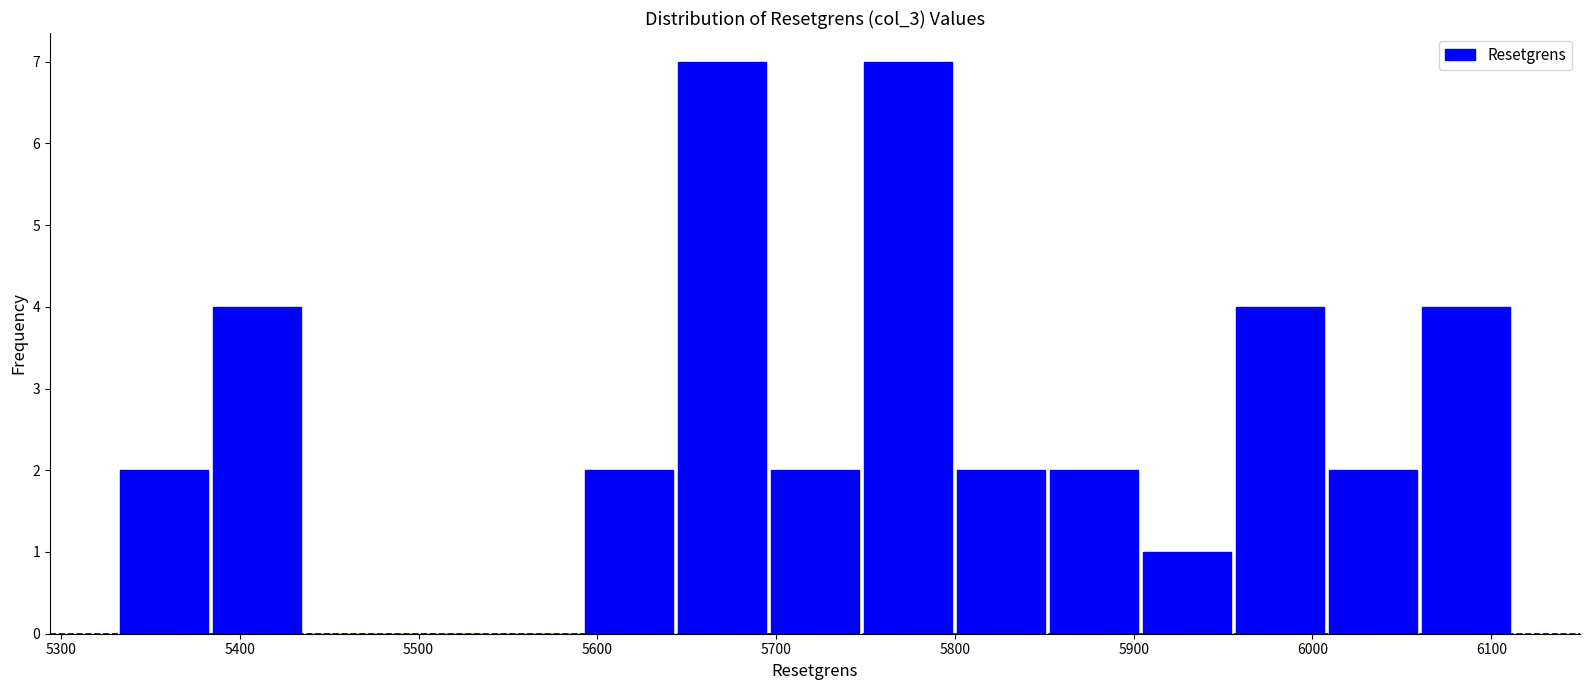

Reading left to right, list every bar in this chart as the range it spans on the x-axis followed by its height. Neither the bar edges nor the heights are printed on the chart, so give them approximately, as read against the axes.

5330 to 5380: 2
5380 to 5440: 4
5440 to 5490: 0
5490 to 5540: 0
5540 to 5590: 0
5590 to 5640: 2
5640 to 5700: 7
5700 to 5750: 2
5750 to 5800: 7
5800 to 5850: 2
5850 to 5900: 2
5900 to 5960: 1
5960 to 6010: 4
6010 to 6060: 2
6060 to 6110: 4